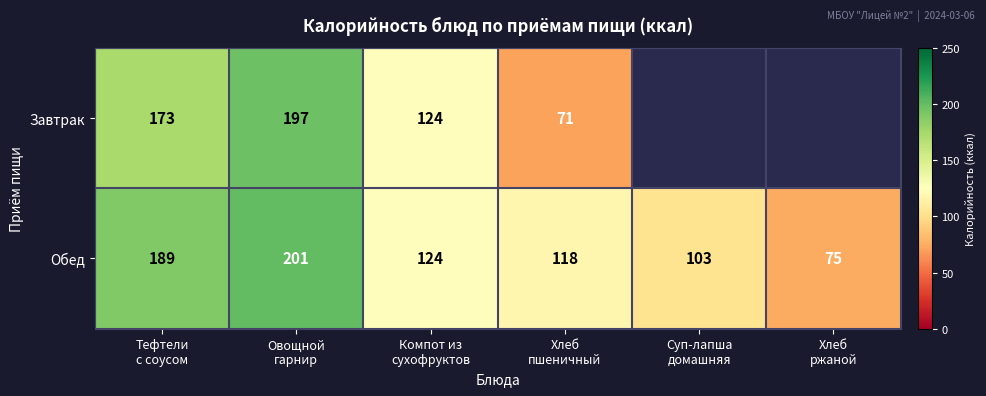

What is the maximum value for Обед?

201